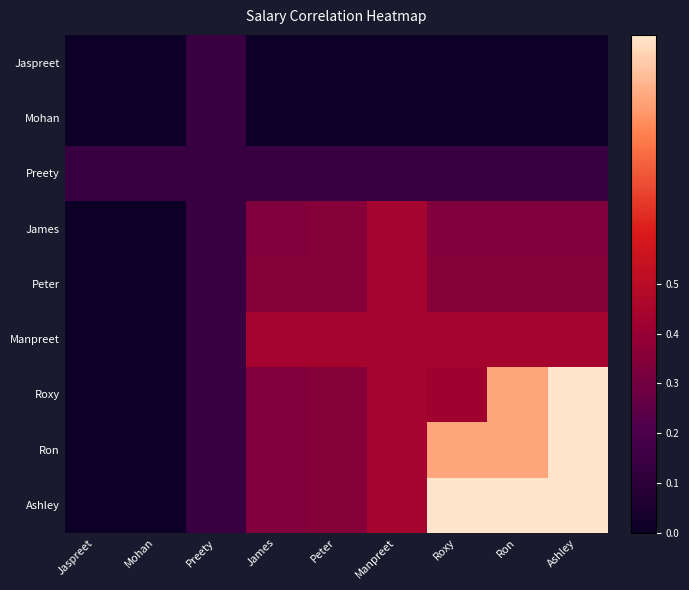

Reading left to right, transcribe all the data shown in this chart.

Jaspreet: Jaspreet=0.0	Mohan=0.0	Preety=0.1	James=0.0	Peter=0.0	Manpreet=0.0	Roxy=0.0	Ron=0.0	Ashley=0.0
Mohan: Jaspreet=0.0	Mohan=0.0	Preety=0.1	James=0.0	Peter=0.0	Manpreet=0.0	Roxy=0.0	Ron=0.0	Ashley=0.0
Preety: Jaspreet=0.1	Mohan=0.1	Preety=0.1	James=0.1	Peter=0.1	Manpreet=0.1	Roxy=0.1	Ron=0.1	Ashley=0.1
James: Jaspreet=0.0	Mohan=0.0	Preety=0.1	James=0.3	Peter=0.4	Manpreet=0.4	Roxy=0.3	Ron=0.3	Ashley=0.3
Peter: Jaspreet=0.0	Mohan=0.0	Preety=0.1	James=0.4	Peter=0.4	Manpreet=0.4	Roxy=0.4	Ron=0.4	Ashley=0.4
Manpreet: Jaspreet=0.0	Mohan=0.0	Preety=0.1	James=0.4	Peter=0.4	Manpreet=0.4	Roxy=0.4	Ron=0.4	Ashley=0.4
Roxy: Jaspreet=0.0	Mohan=0.0	Preety=0.1	James=0.3	Peter=0.4	Manpreet=0.4	Roxy=0.4	Ron=0.9	Ashley=1.0
Ron: Jaspreet=0.0	Mohan=0.0	Preety=0.1	James=0.3	Peter=0.4	Manpreet=0.4	Roxy=0.9	Ron=0.9	Ashley=1.0
Ashley: Jaspreet=0.0	Mohan=0.0	Preety=0.1	James=0.3	Peter=0.4	Manpreet=0.4	Roxy=1.0	Ron=1.0	Ashley=1.0